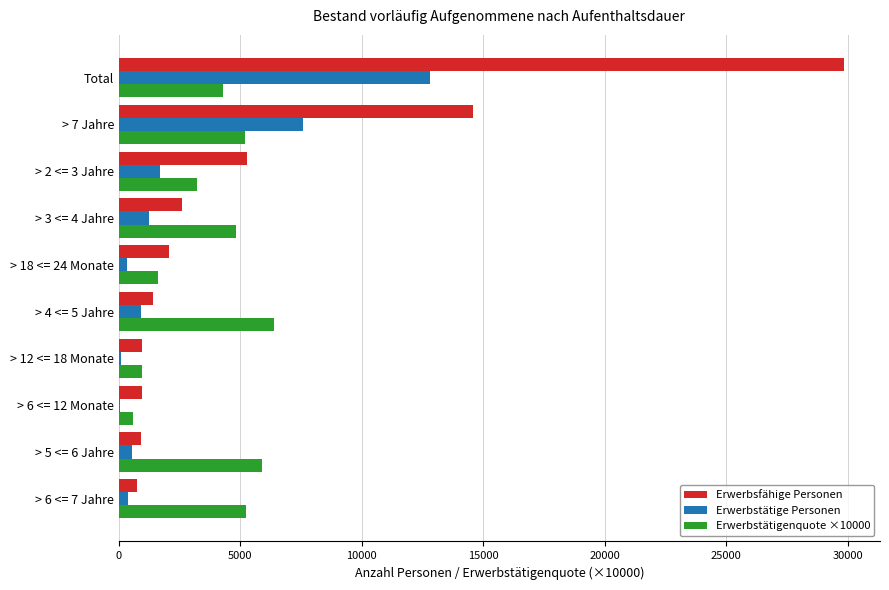

What is the sum of the Erwerbstätige Personen values at > 7 Jahre and > 3 <= 4 Jahre?

8811.0